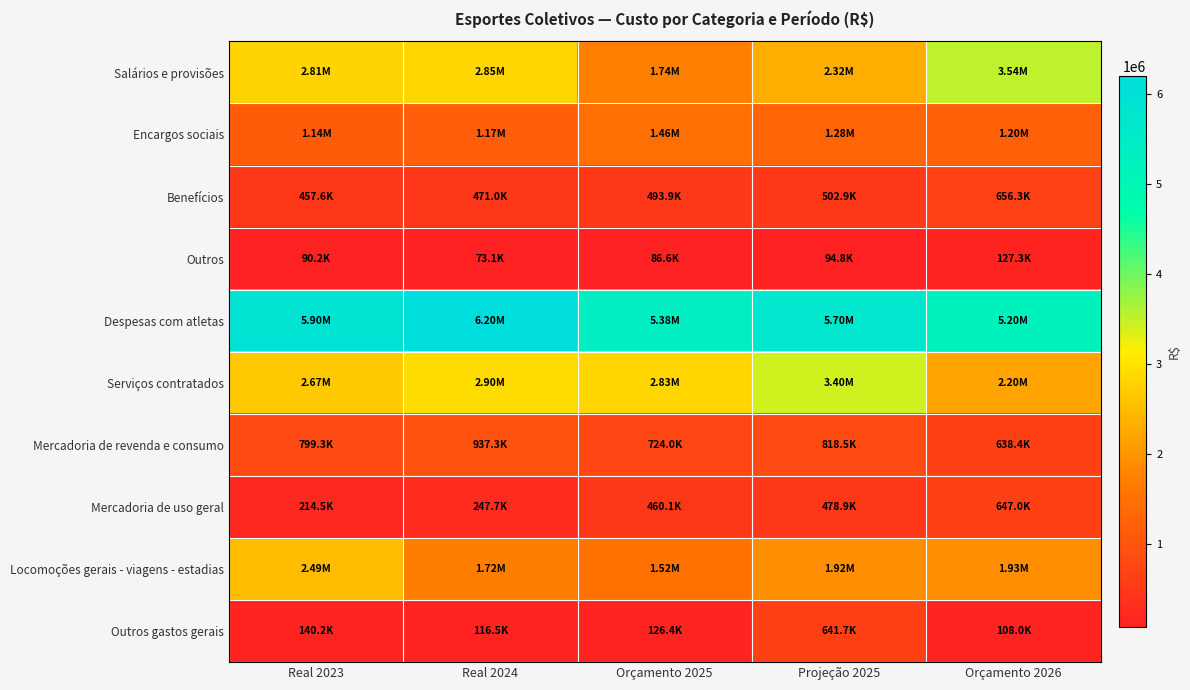

Reading left to right, extract all data points from this chart.

Salários e provisões: Real 2023=2811508.2	Real 2024=2846472.8	Orçamento 2025=1736016.4	Projeção 2025=2320030.8	Orçamento 2026=3540009.4
Encargos sociais: Real 2023=1138079.0	Real 2024=1166053.8	Orçamento 2025=1462068.9	Projeção 2025=1283059.3	Orçamento 2026=1200853.4
Benefícios: Real 2023=457568.0	Real 2024=470961.0	Orçamento 2025=493949.9	Projeção 2025=502898.6	Orçamento 2026=656322.3
Outros: Real 2023=90237.2	Real 2024=73072.5	Orçamento 2025=86616.0	Projeção 2025=94838.3	Orçamento 2026=127325.5
Despesas com atletas: Real 2023=5895969.7	Real 2024=6195641.2	Orçamento 2025=5384505.1	Projeção 2025=5702667.5	Orçamento 2026=5197000.0
Serviços contratados: Real 2023=2672173.0	Real 2024=2903344.0	Orçamento 2025=2833036.9	Projeção 2025=3403170.5	Orçamento 2026=2198150.0
Mercadoria de revenda e consumo: Real 2023=799290.0	Real 2024=937291.4	Orçamento 2025=724000.0	Projeção 2025=818505.5	Orçamento 2026=638442.8
Mercadoria de uso geral: Real 2023=214477.0	Real 2024=247731.5	Orçamento 2025=460128.8	Projeção 2025=478915.7	Orçamento 2026=647000.0
Locomoções gerais - viagens - estadias: Real 2023=2492010.5	Real 2024=1721167.4	Orçamento 2025=1515000.0	Projeção 2025=1924985.2	Orçamento 2026=1934841.8
Outros gastos gerais: Real 2023=140151.3	Real 2024=116457.0	Orçamento 2025=126400.0	Projeção 2025=641720.5	Orçamento 2026=108000.0